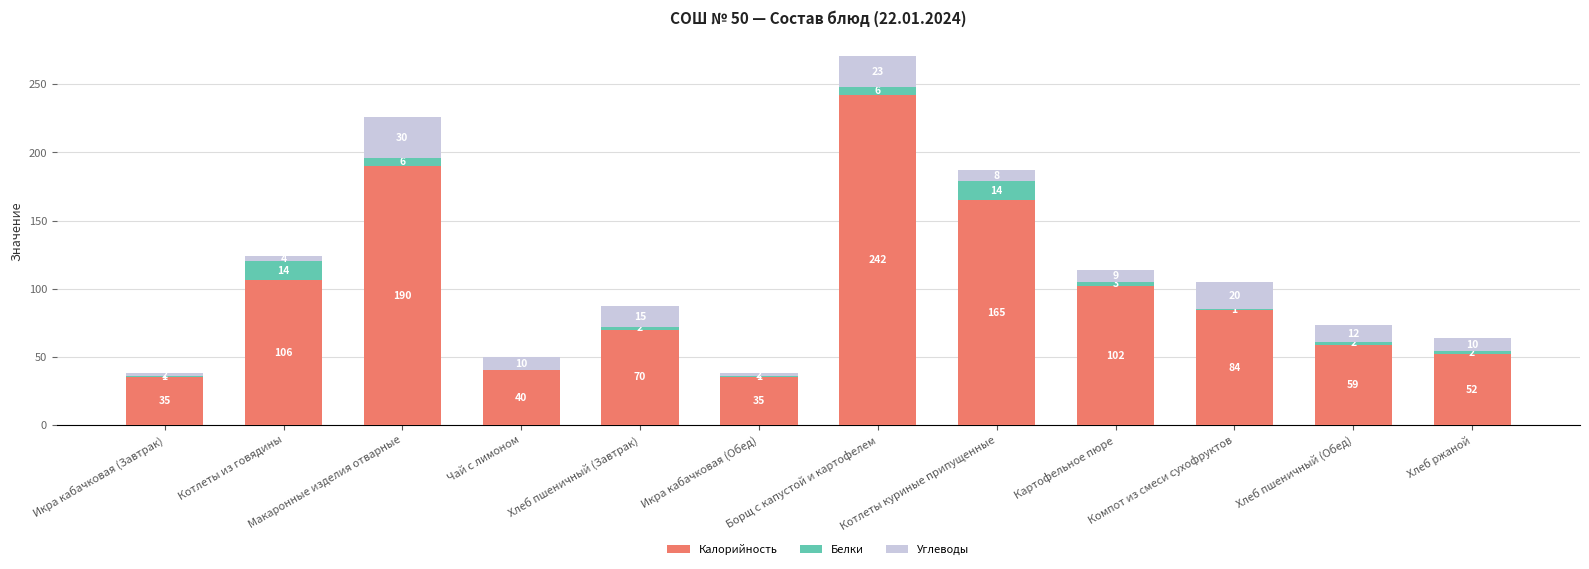

The value of Калорийность at Хлеб пшеничный (Завтрак) is 122. True or false?

False